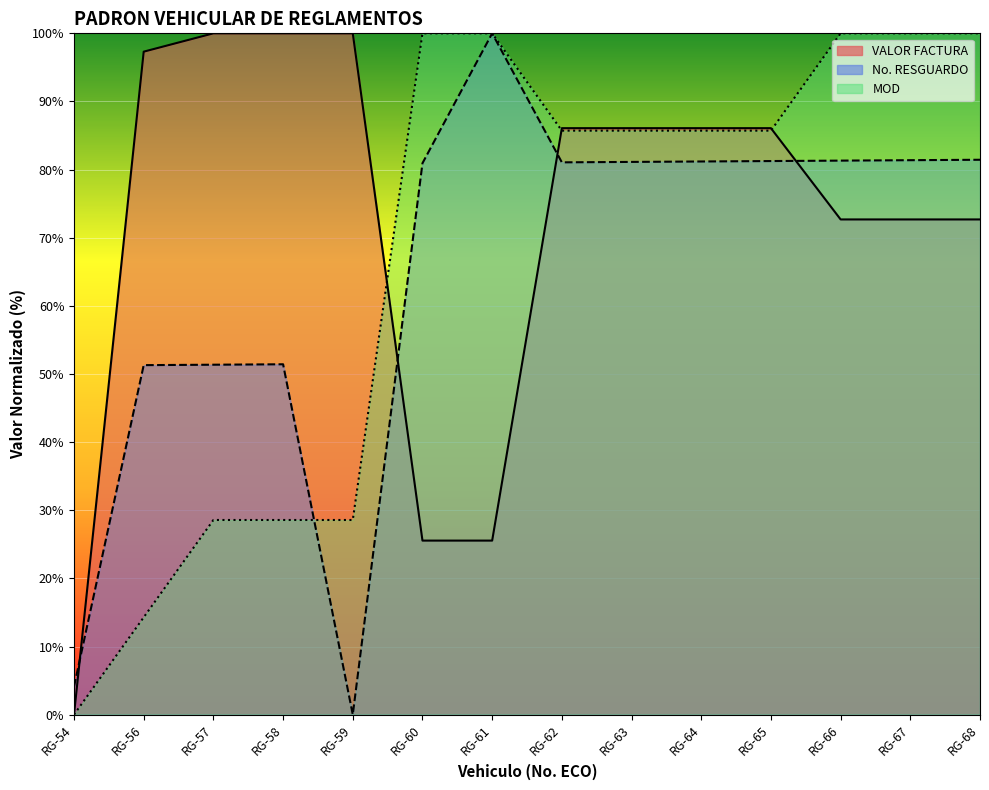

Reading left to right, what are all the values shown in this chart?

VALOR FACTURA: 0.0	97.3	100.0	100.0	100.0	25.5	25.5	86.1	86.1	86.1	86.1	72.7	72.7	72.7
No. RESGUARDO: 4.1	51.3	51.4	51.4	0.0	80.9	100.0	81.1	81.1	81.2	81.3	81.3	81.4	81.4
MOD: 0.0	14.3	28.6	28.6	28.6	100.0	100.0	85.7	85.7	85.7	85.7	100.0	100.0	100.0